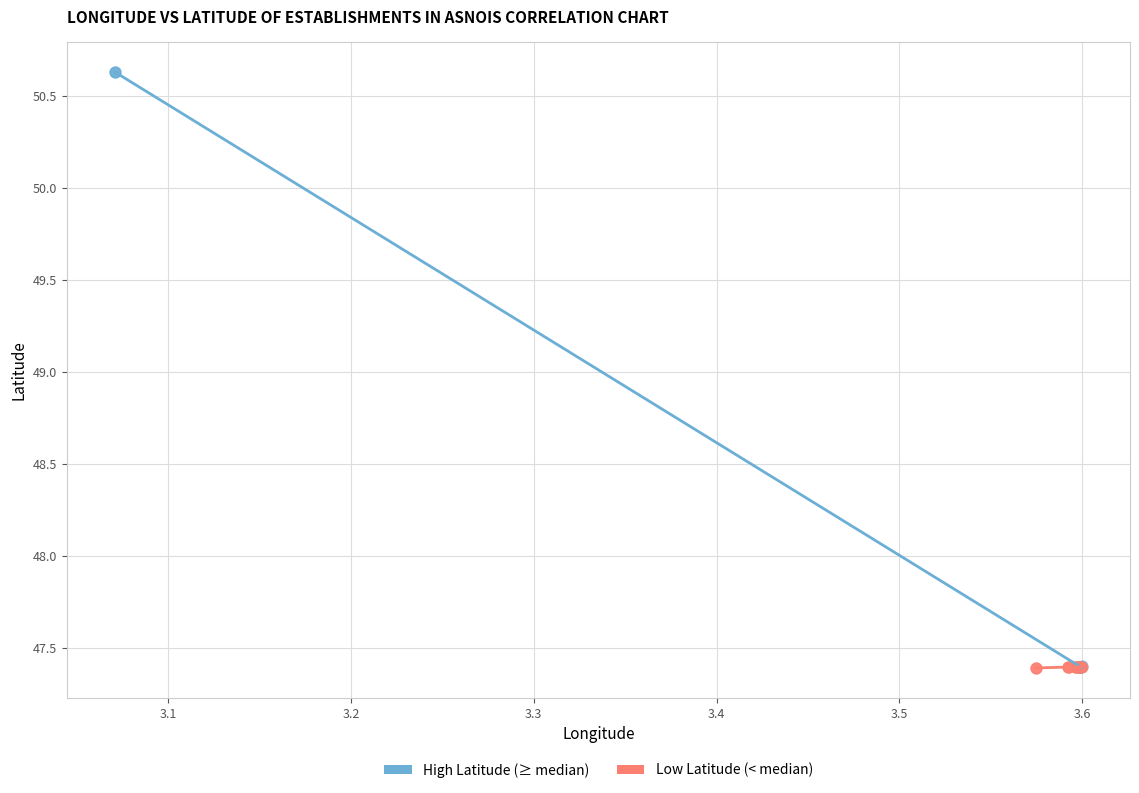

Which series contains the highest Y value?

High Latitude (≥ median)